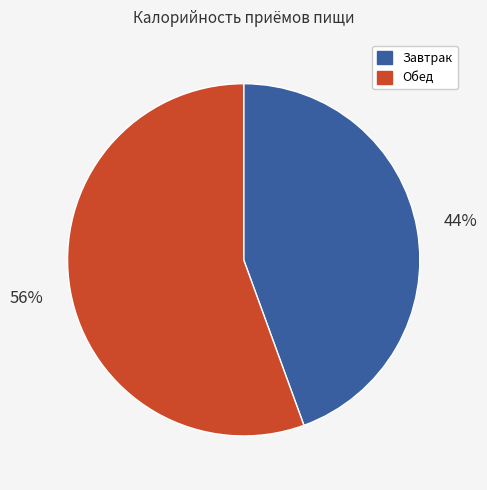

To the nearest percent, what portion does Обед represent?

56%